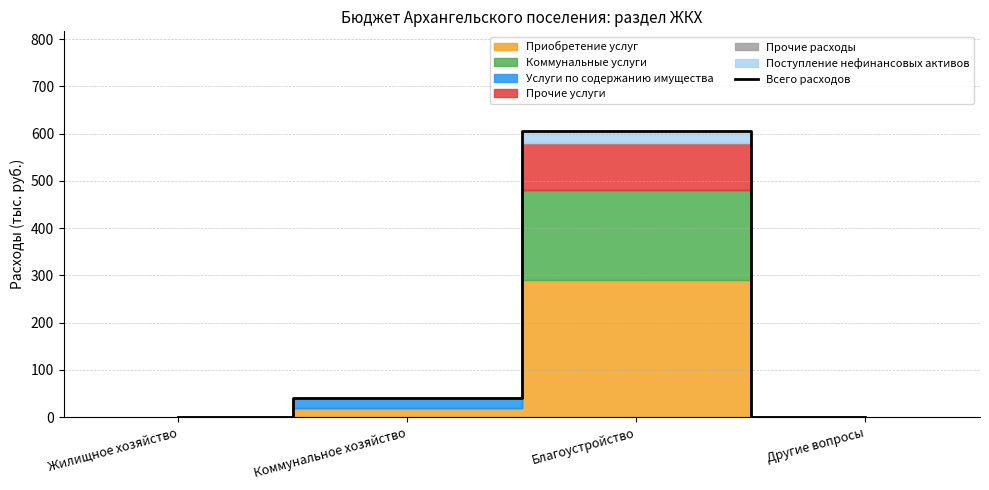

Is it true that the value at Жилищное хозяйство is -249?

False